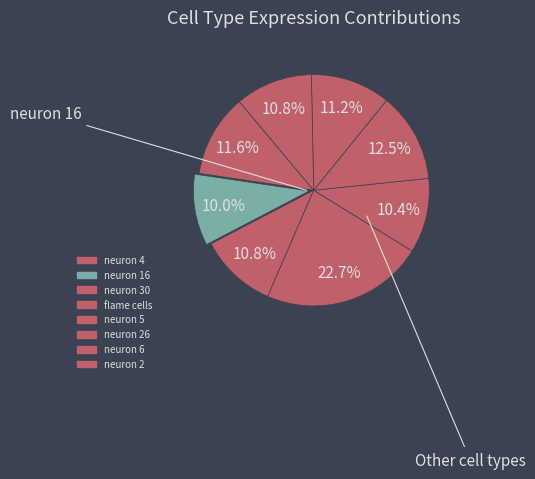

How many segments does this pie chart have?

8